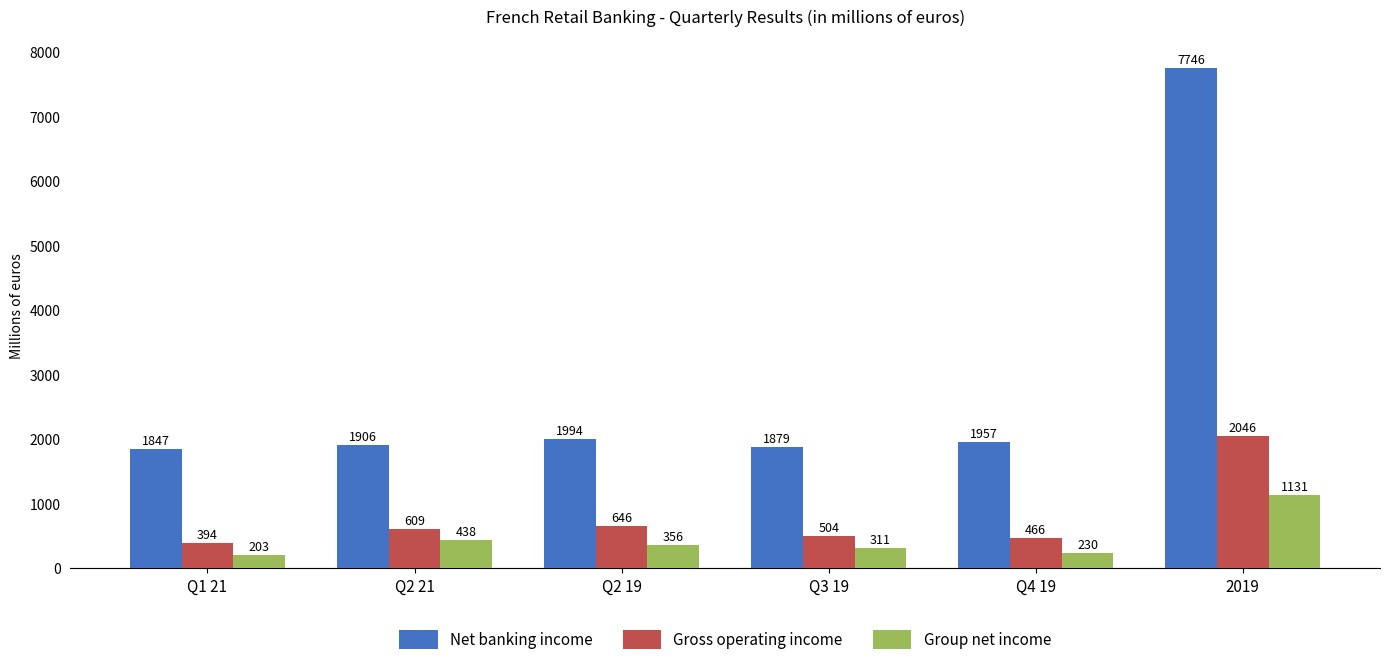

Which category has the highest value in the Group net income series?

2019